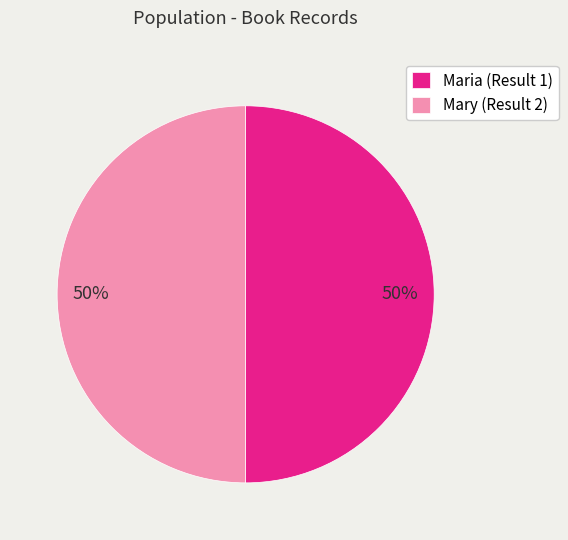

To the nearest percent, what is the average slice percentage?

50%